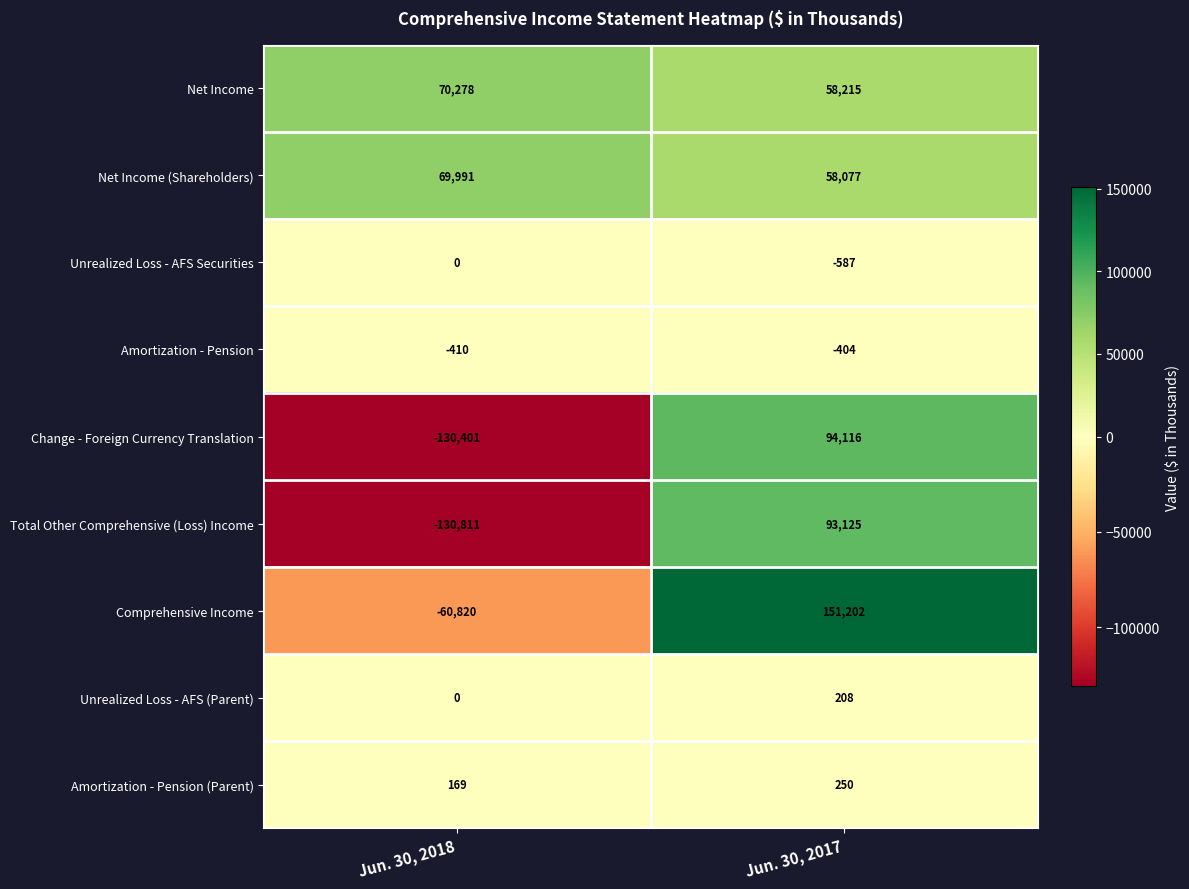

Reading left to right, transcribe all the data shown in this chart.

Net Income: 70278	58215
Net Income (Shareholders): 69991	58077
Unrealized Loss - AFS Securities: 0	-587
Amortization - Pension: -410	-404
Change - Foreign Currency Translation: -130401	94116
Total Other Comprehensive (Loss) Income: -130811	93125
Comprehensive Income: -60820	151202
Unrealized Loss - AFS (Parent): 0	208
Amortization - Pension (Parent): 169	250